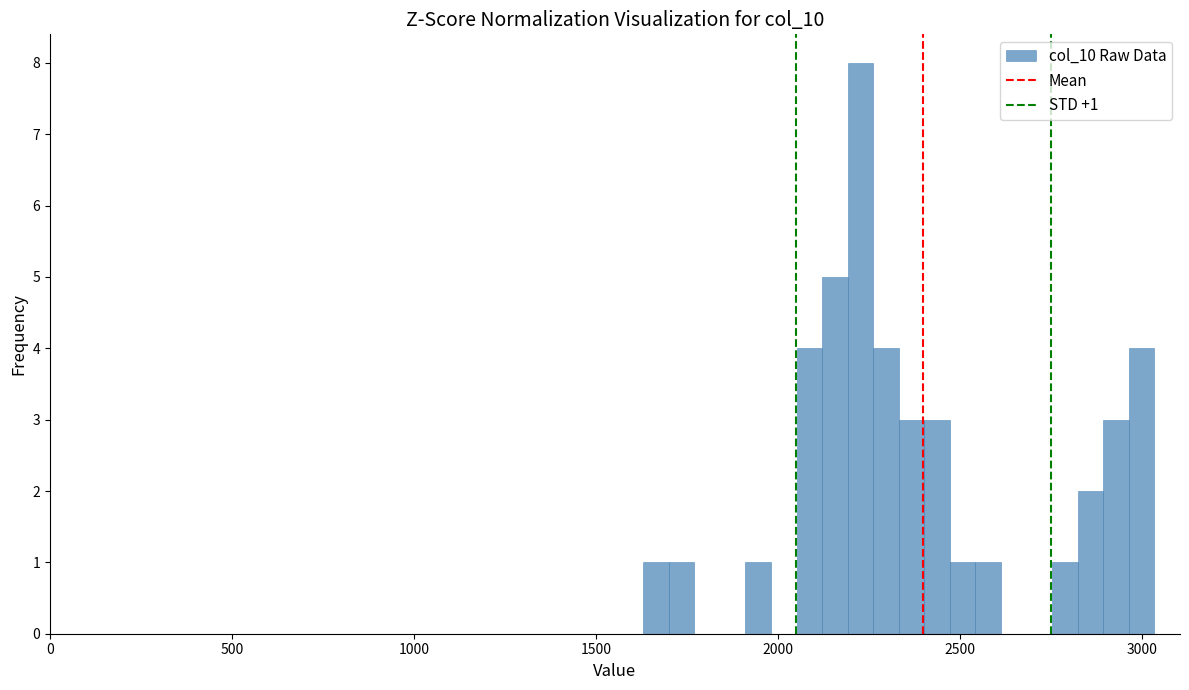

Around what value on the x-axis is the tallest bar? Give the approximate position of its centre, as read against the axis.

2250